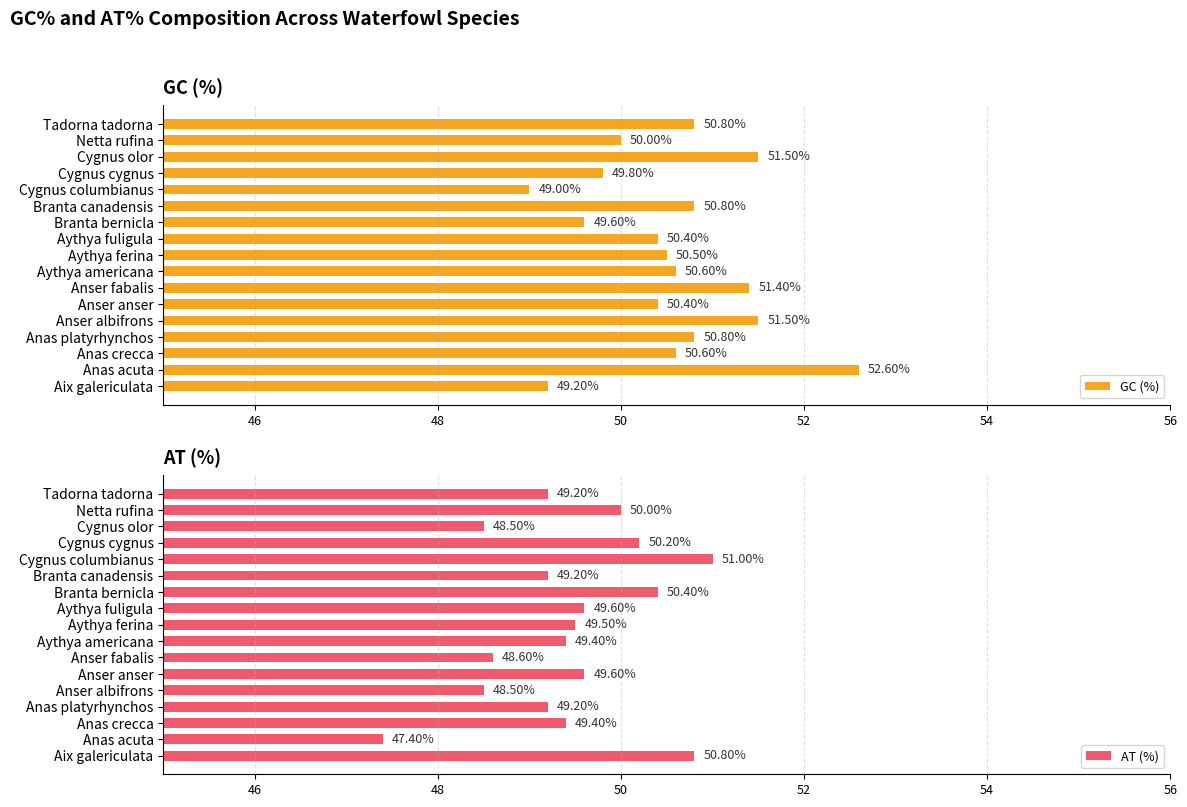

What are all the series names shown in the legend?

GC (%), AT (%)